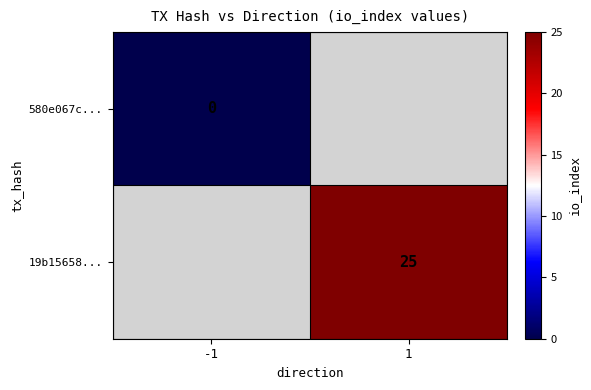

Which has a higher value, -1 or 1?

1